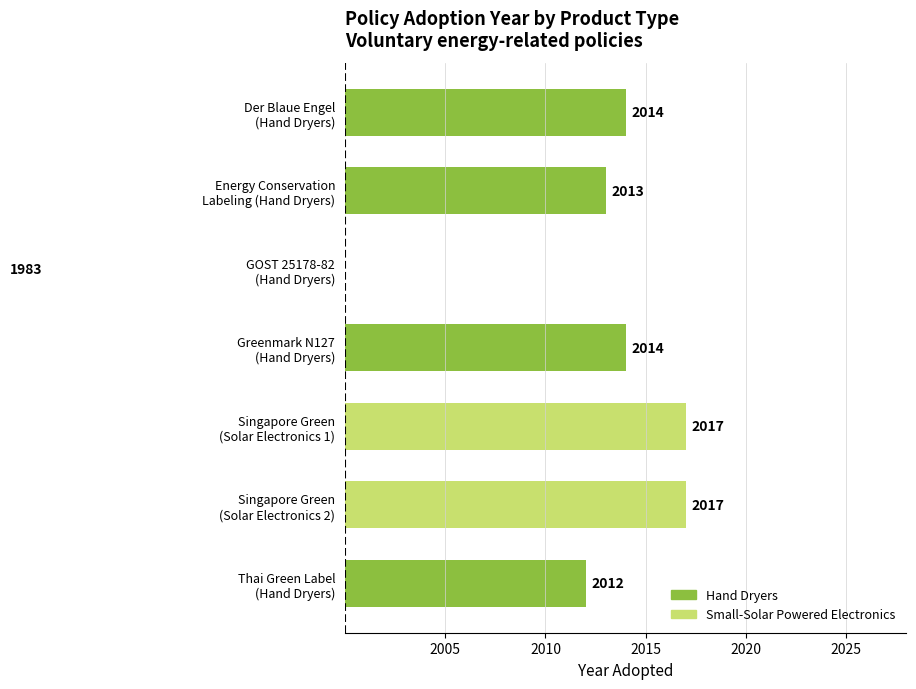

What is the difference between the second highest and second lowest values?

5